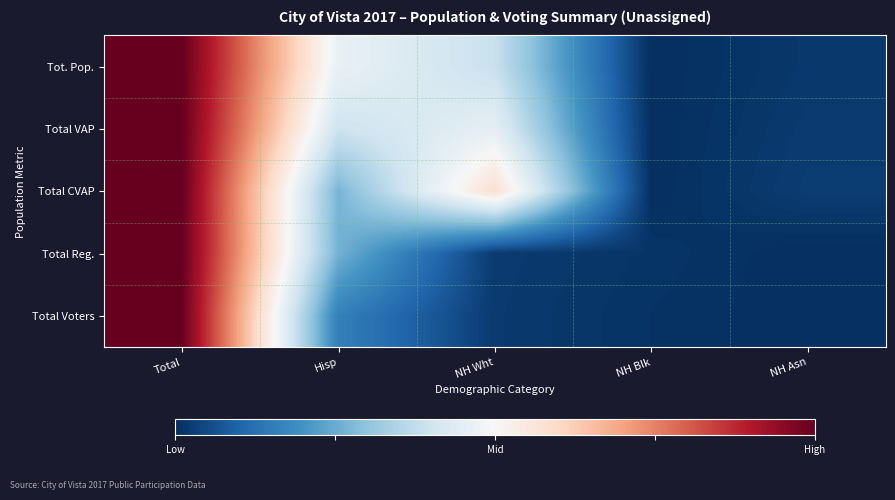

At which category does the chart reach its peak across all series?

Total